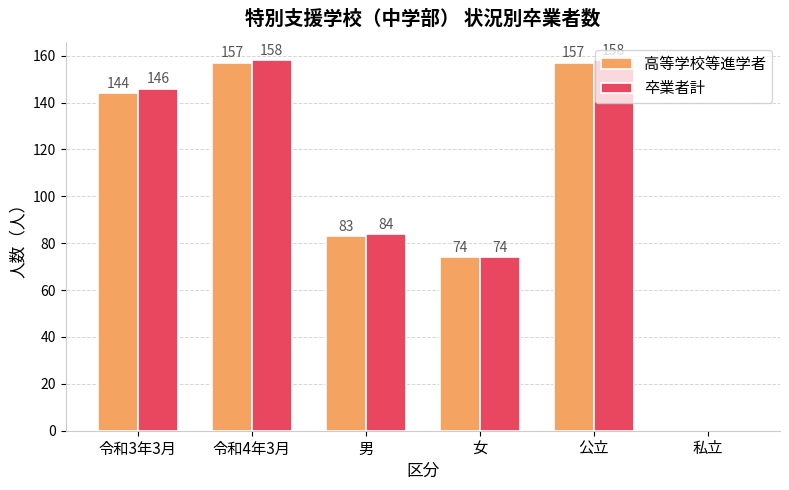

What is the average value of the 卒業者計 series?

103